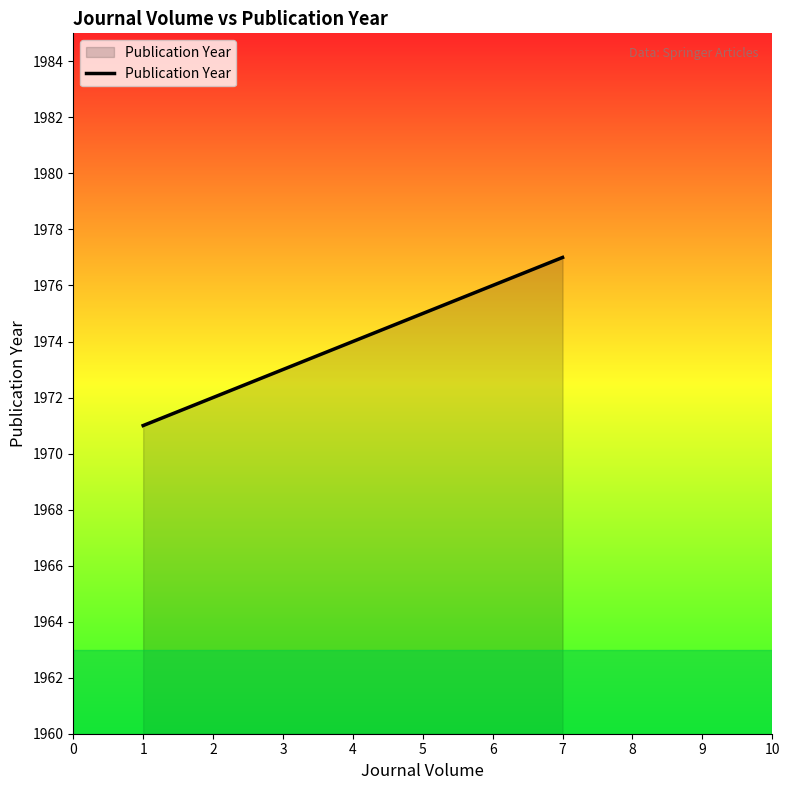

How many series are shown in this chart?

1